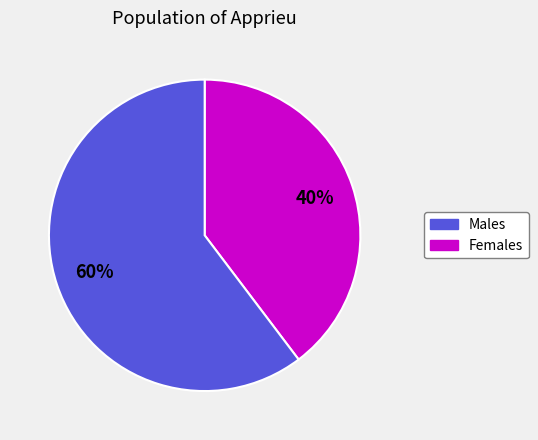

How many segments does this pie chart have?

2